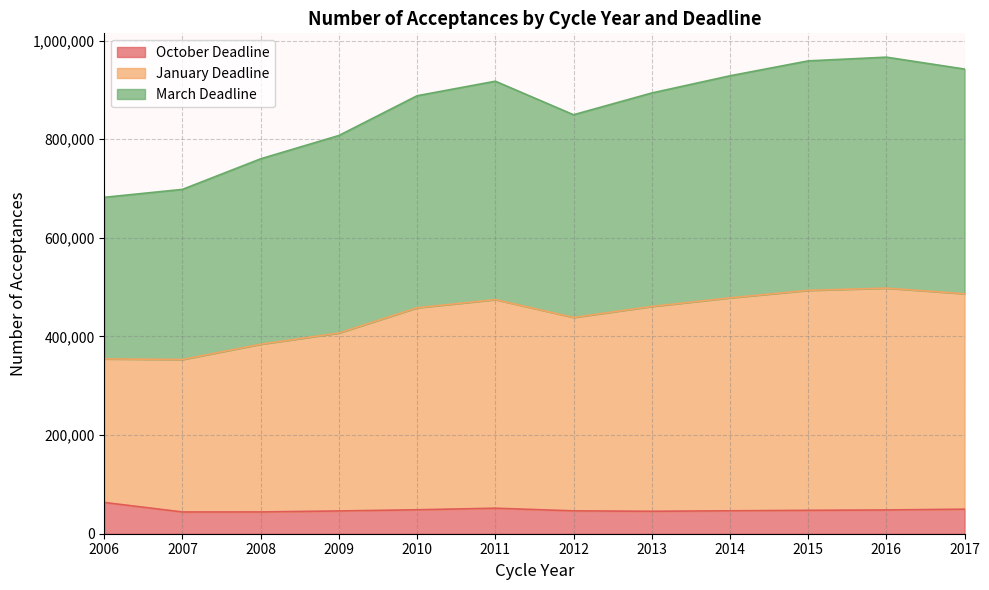

True or false: October Deadline and March Deadline cross at least once.

False